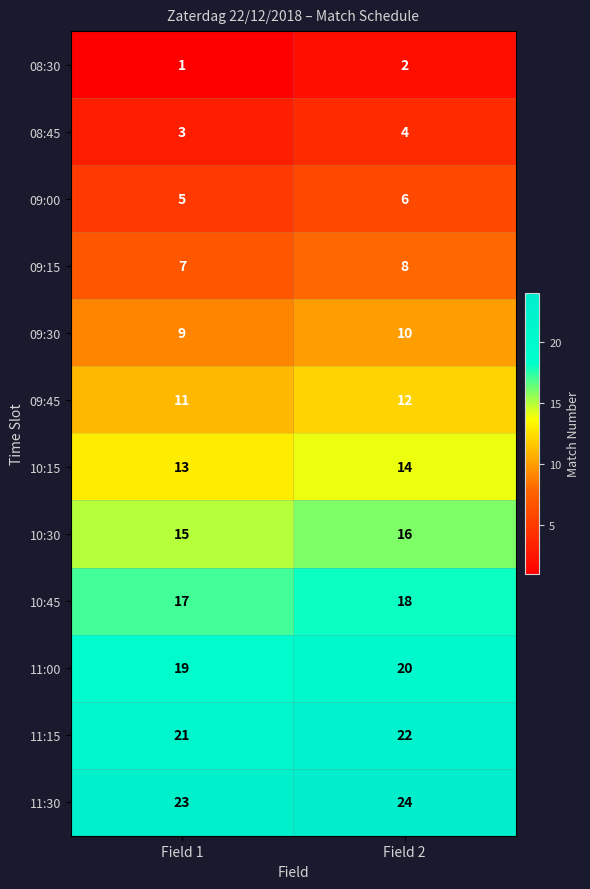

Where is 09:15 nearest to the value 7?

Field 1